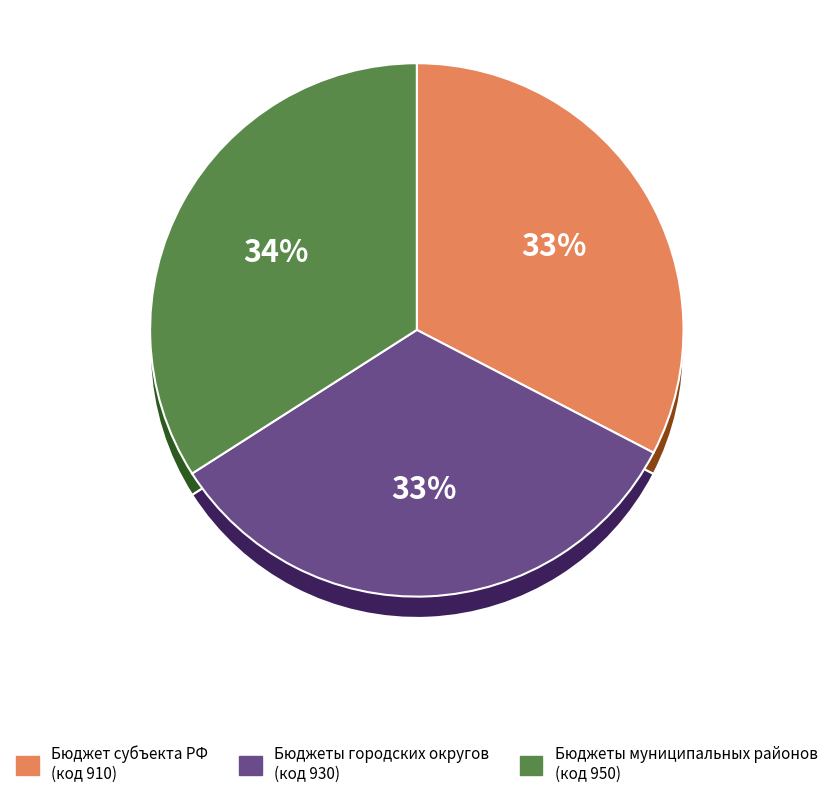

To the nearest percent, what is the difference between the Бюджеты муниципальных районов and Бюджеты городских округов slice percentages?

1%